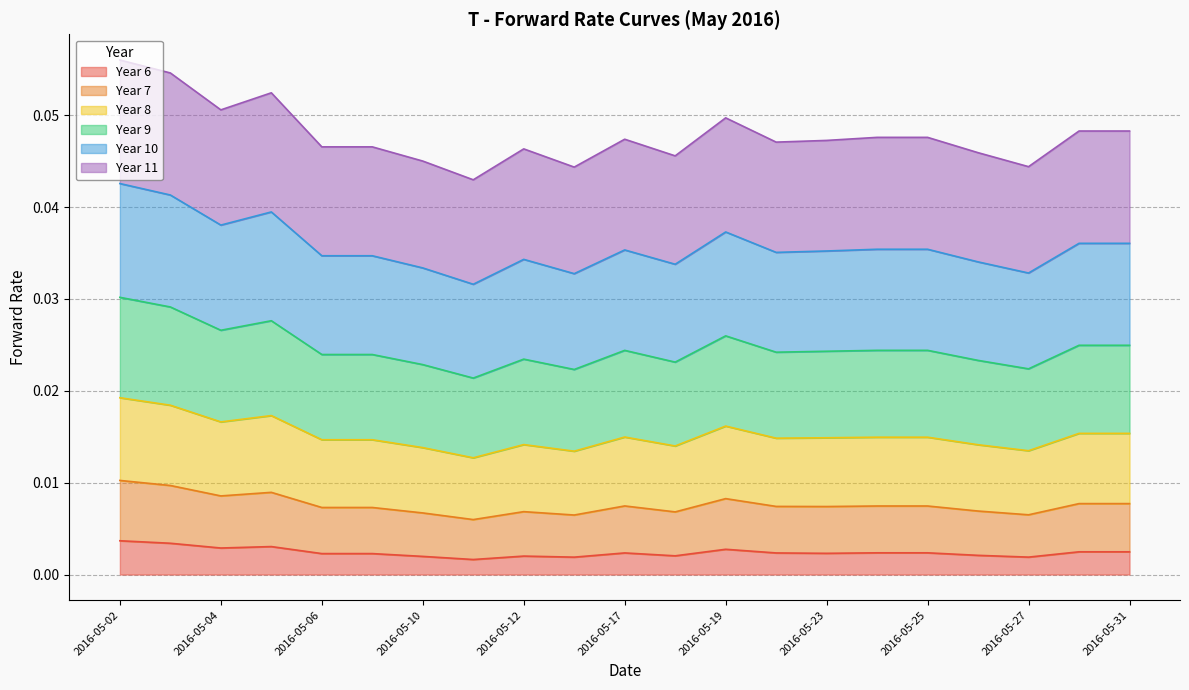

At which category does Year 11 reach its first local valley?

2016-05-04